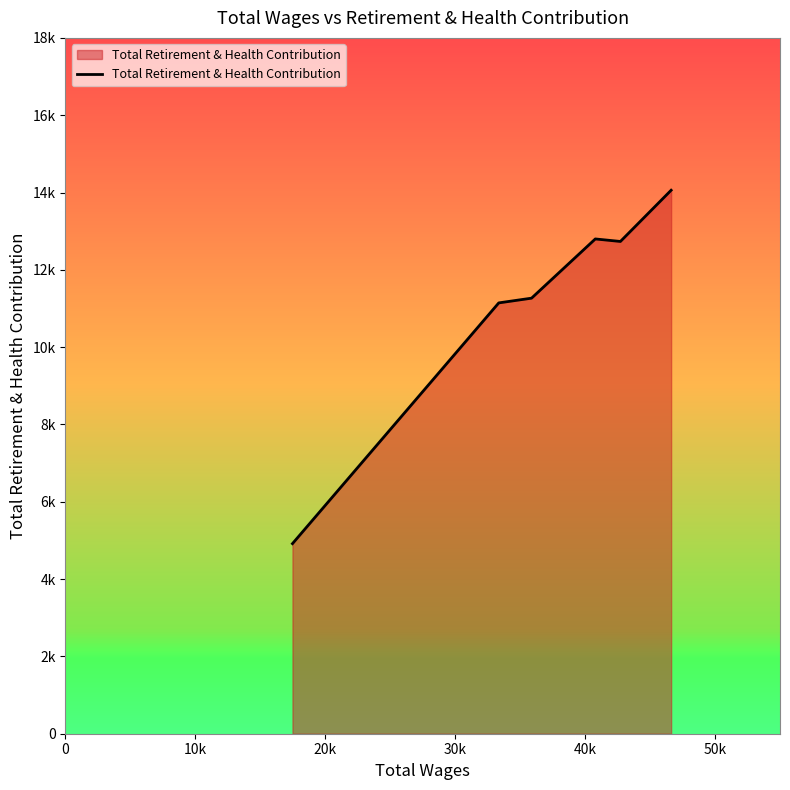

Does the chart display data point markers on the line(s)?

No